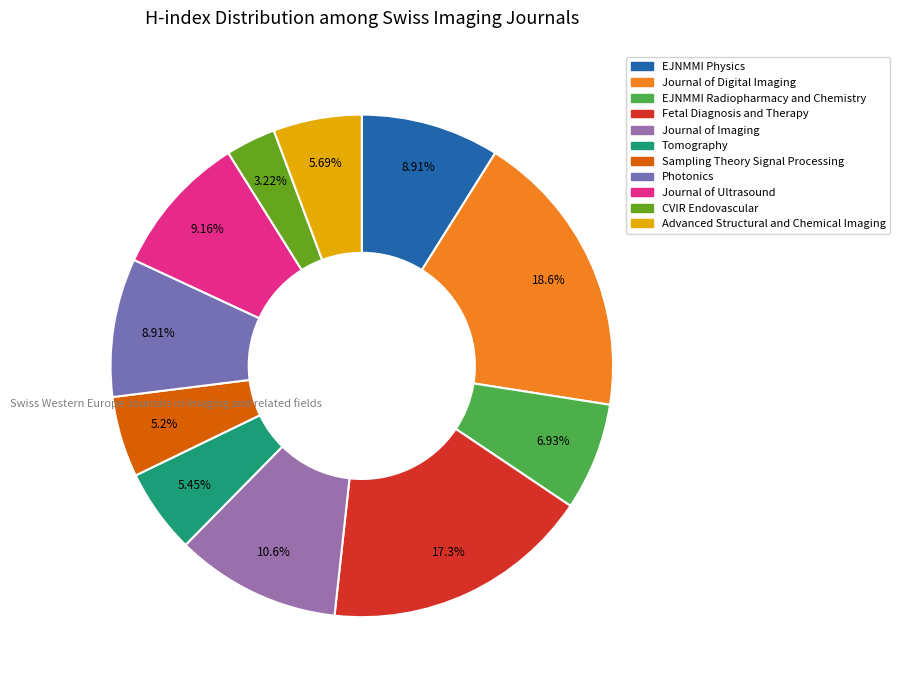

Approximately how many times larger is the value at Journal of Imaging compared to EJNMMI Physics?

1.2